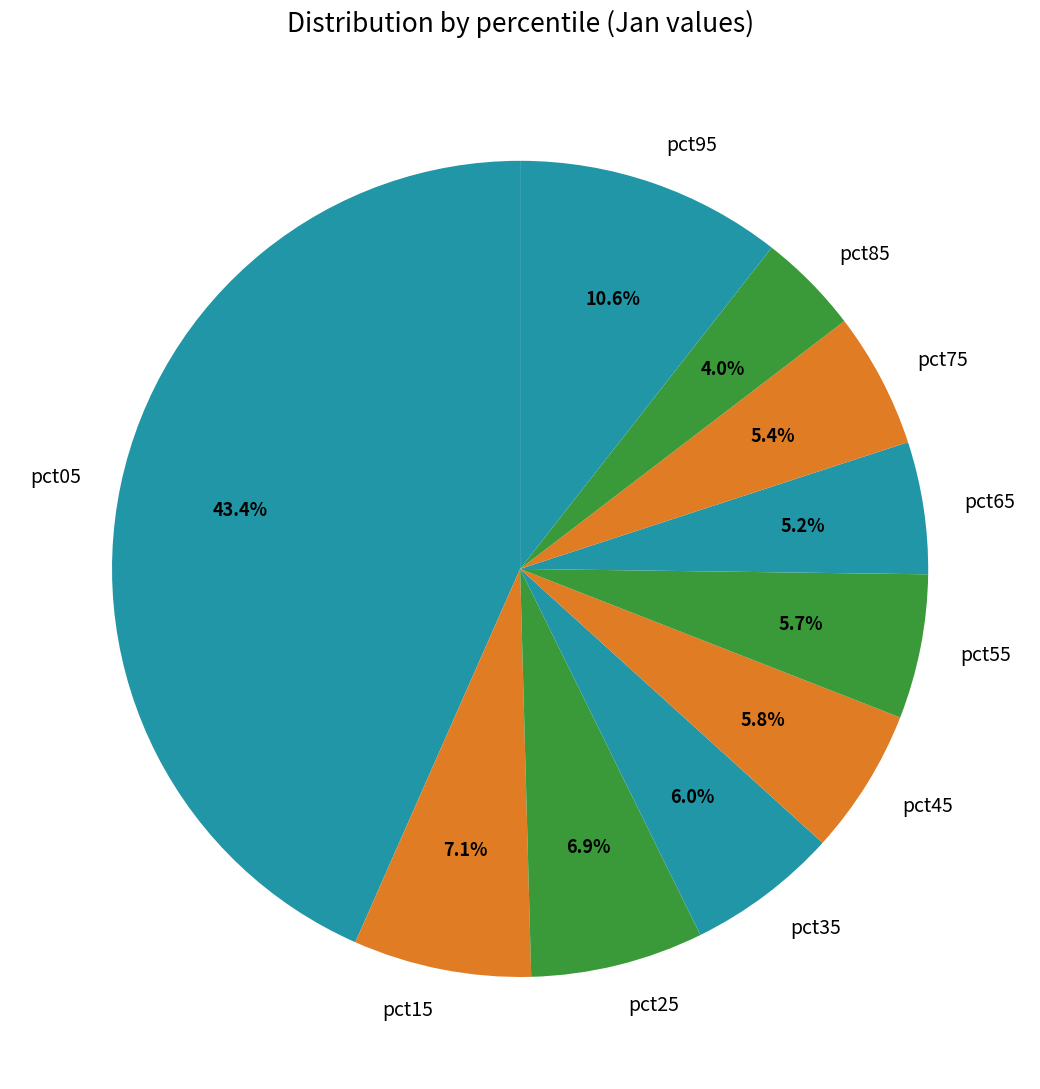

What is the largest slice in the pie chart?

pct05